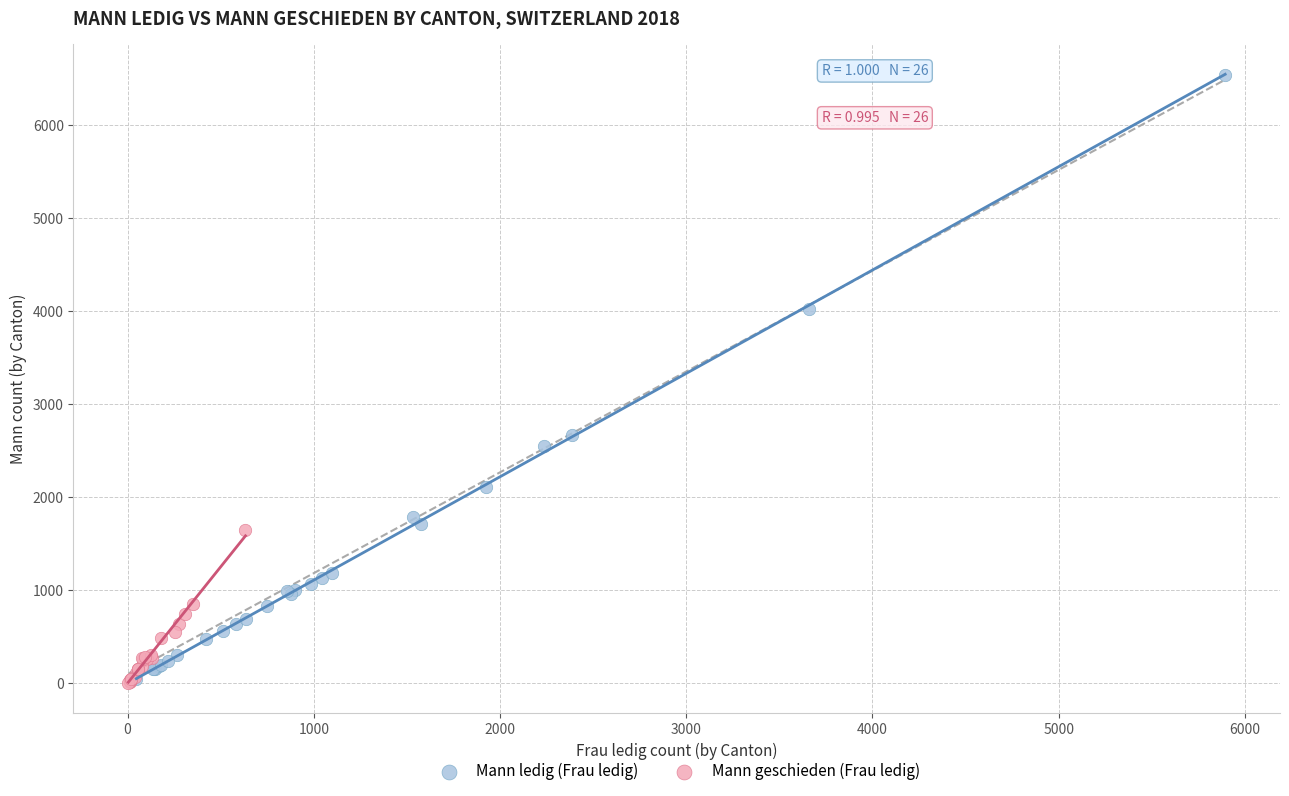

Which series contains the highest Y value?

Mann ledig (Frau ledig)